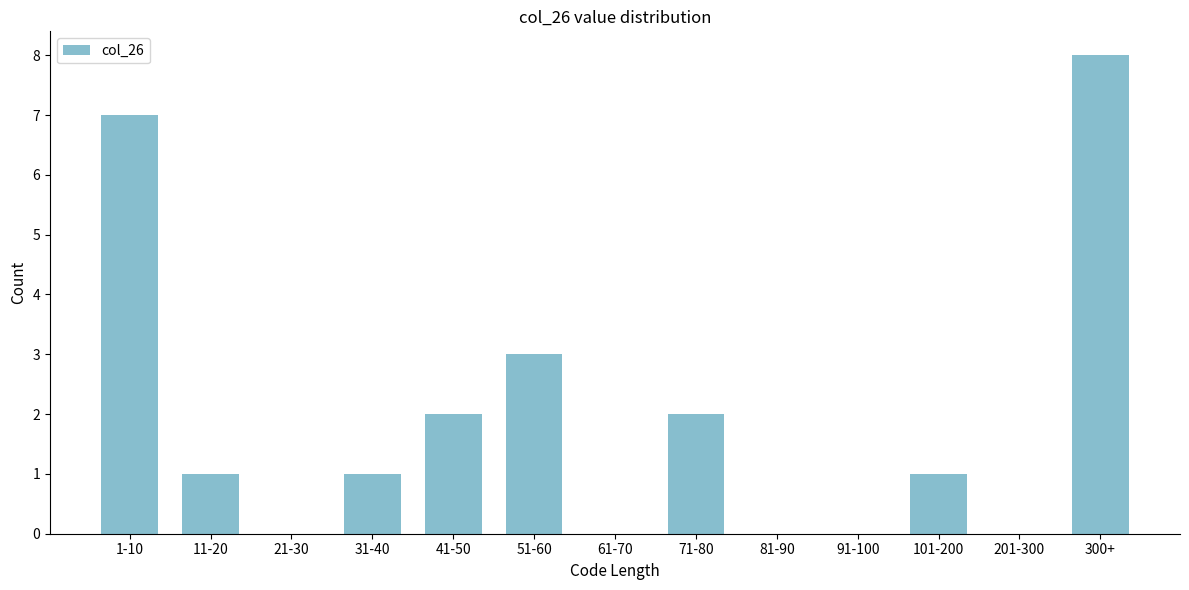

Reading left to right, what are all the values shown in this chart?

1-10=7	11-20=1	21-30=0	31-40=1	41-50=2	51-60=3	61-70=0	71-80=2	81-90=0	91-100=0	101-200=1	201-300=0	300+=8